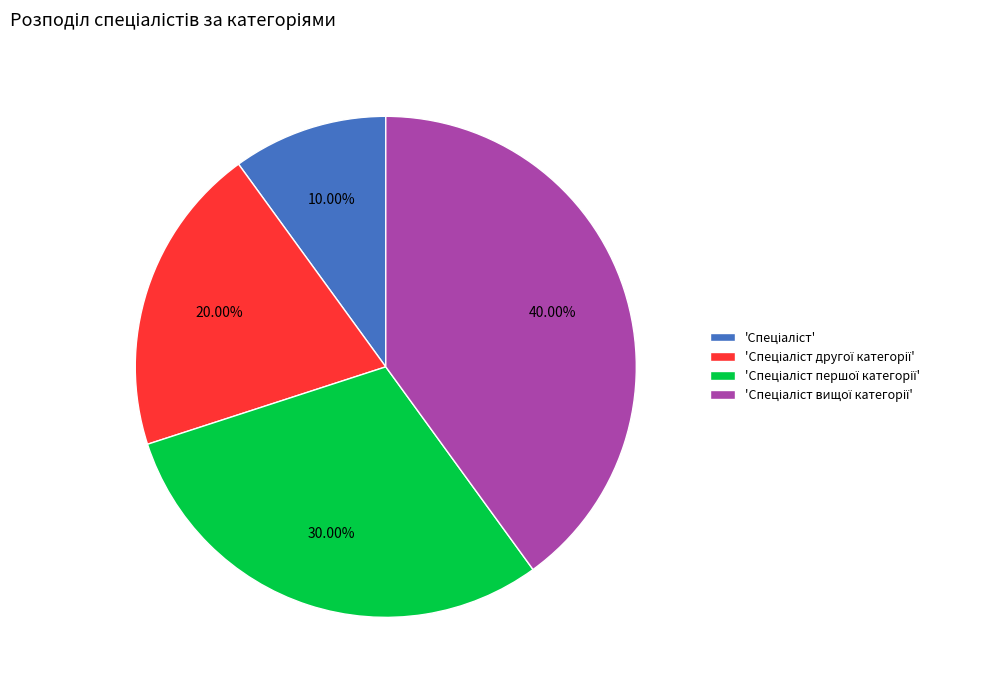

Does any single category account for the majority?

No